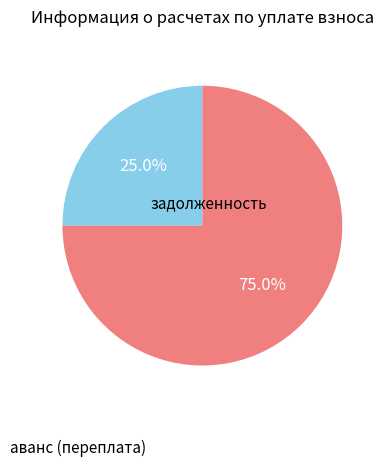

How many slices are in this pie chart?

2